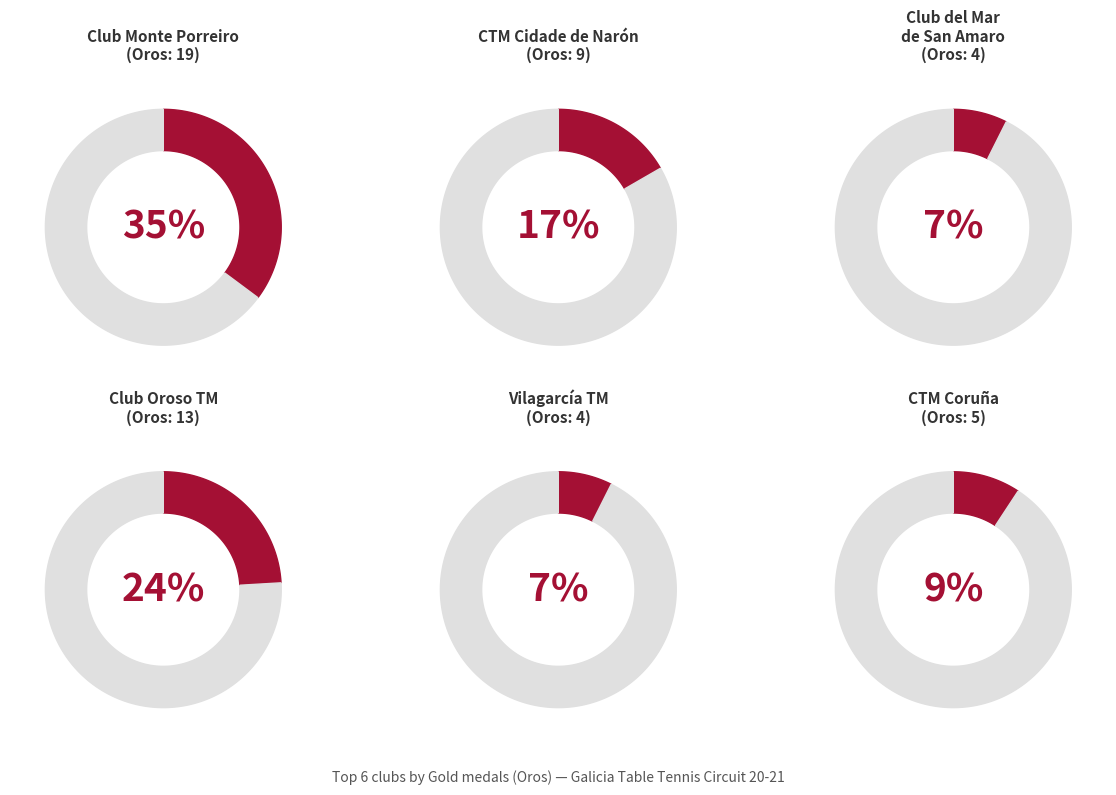

True or false: Club del Mar de San Amaro accounts for 62% of the total.

False